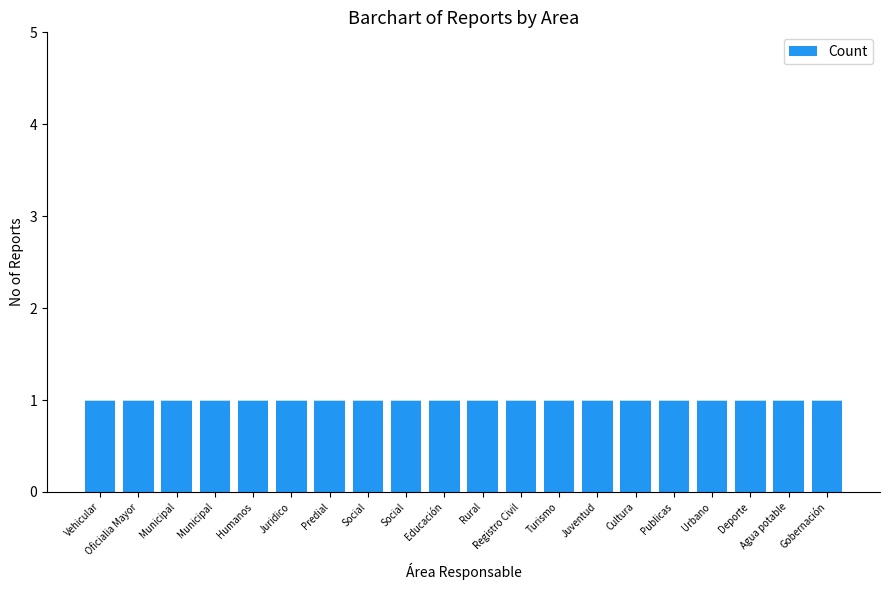

How many bars are there in total?

20